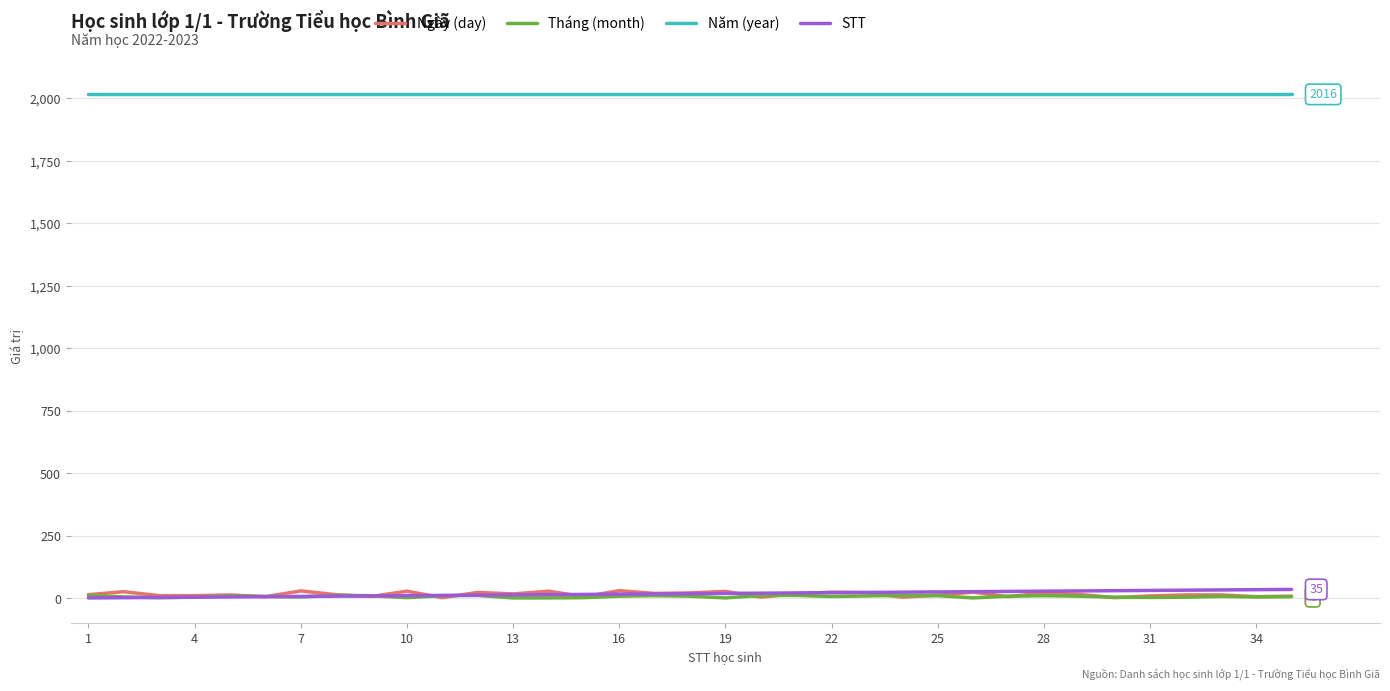

True or false: Năm (year) and Tháng (month) intersect in this chart.

False